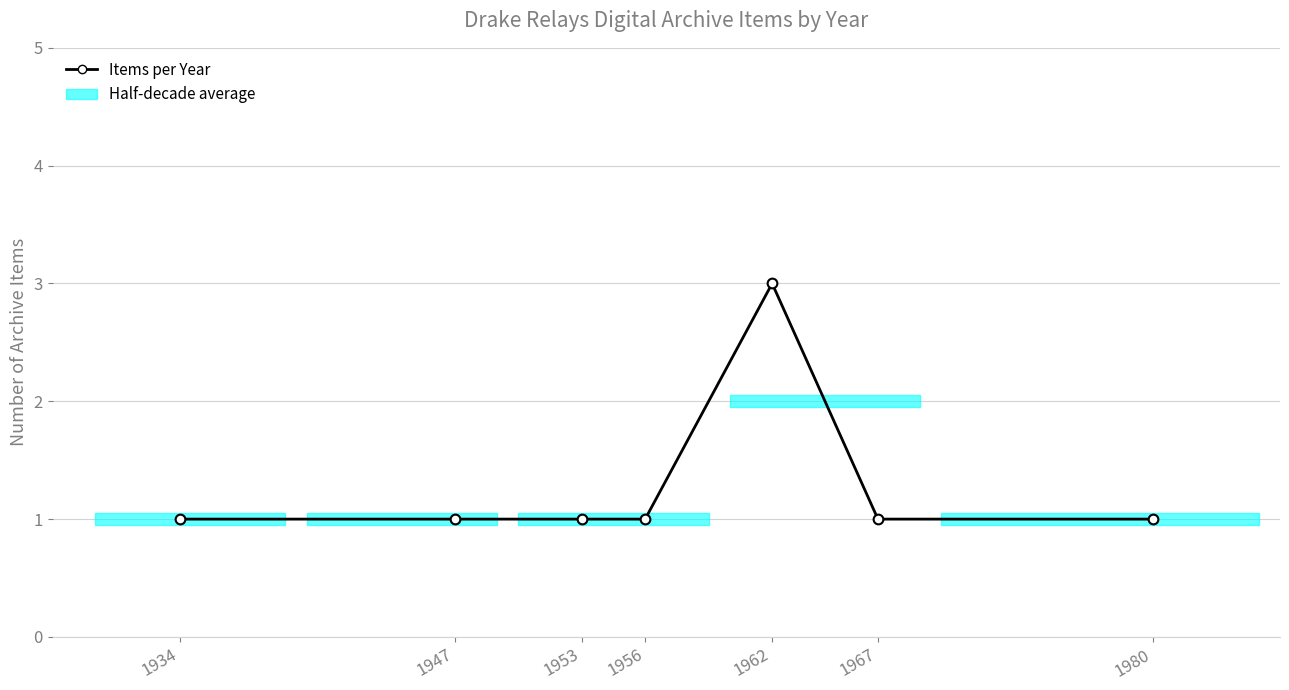

Rank the categories by value from lowest to highest.

1934, 1947, 1953, 1956, 1967, 1980, 1962